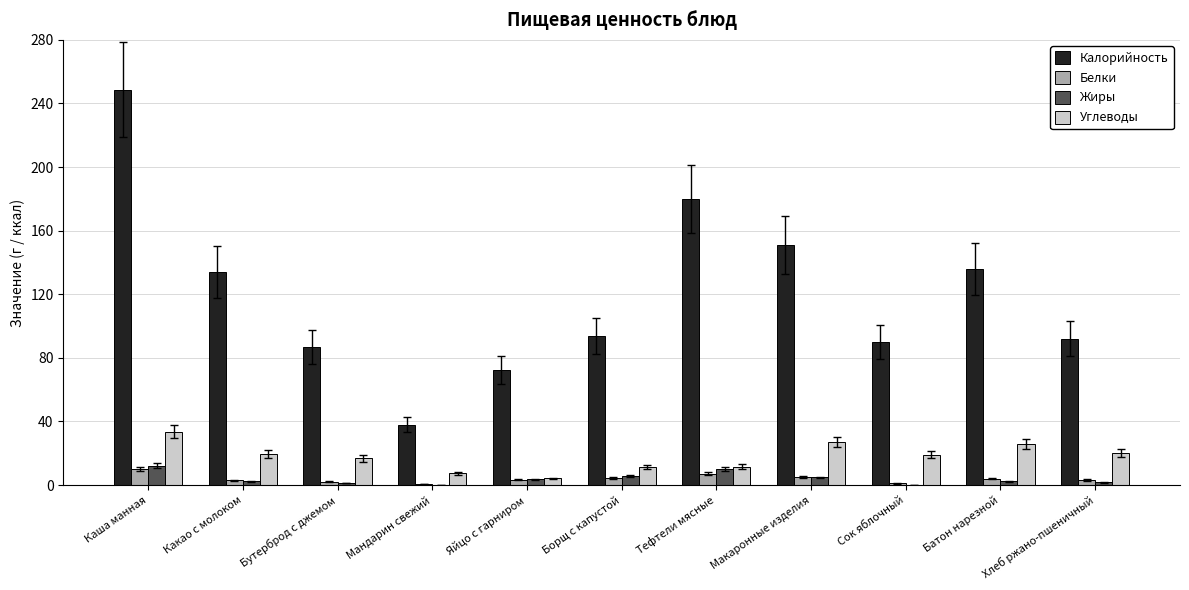

At which label does Углеводы reach its peak?

Каша манная